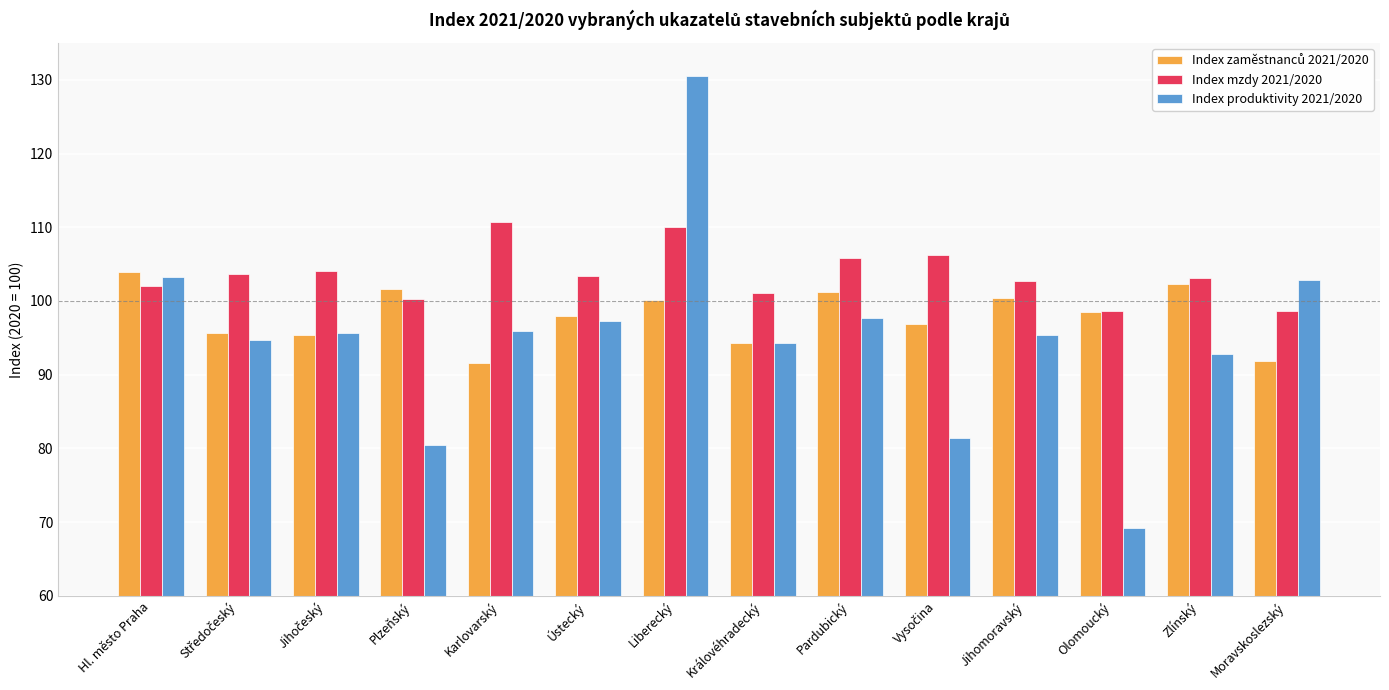

What is the sum of the Index produktivity 2021/2020 values at Královéhradecký and Jihomoravský?

189.6